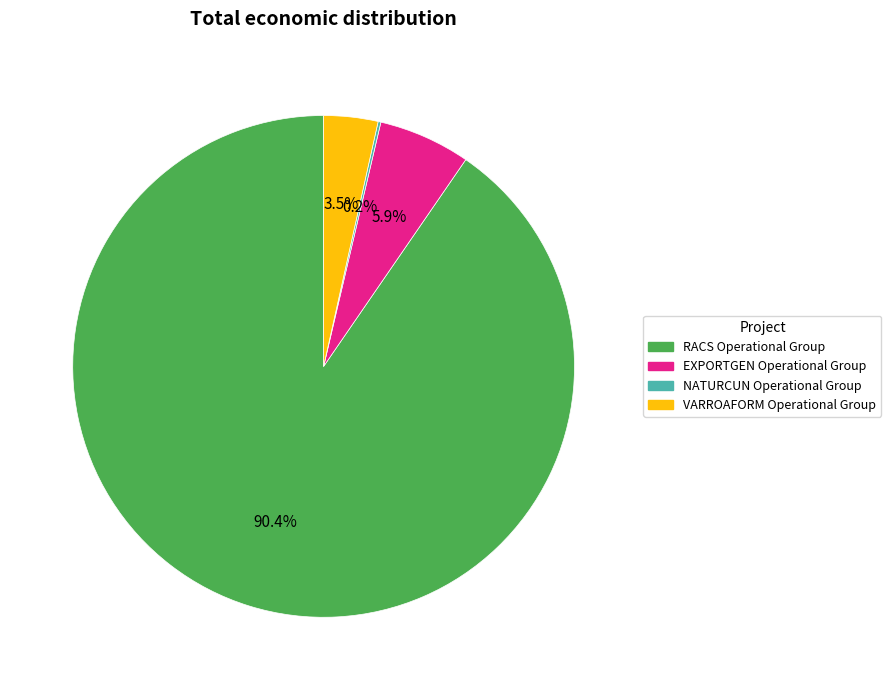

What is the ratio of the value at EXPORTGEN Operational Group to the value at VARROAFORM Operational Group?

1.7